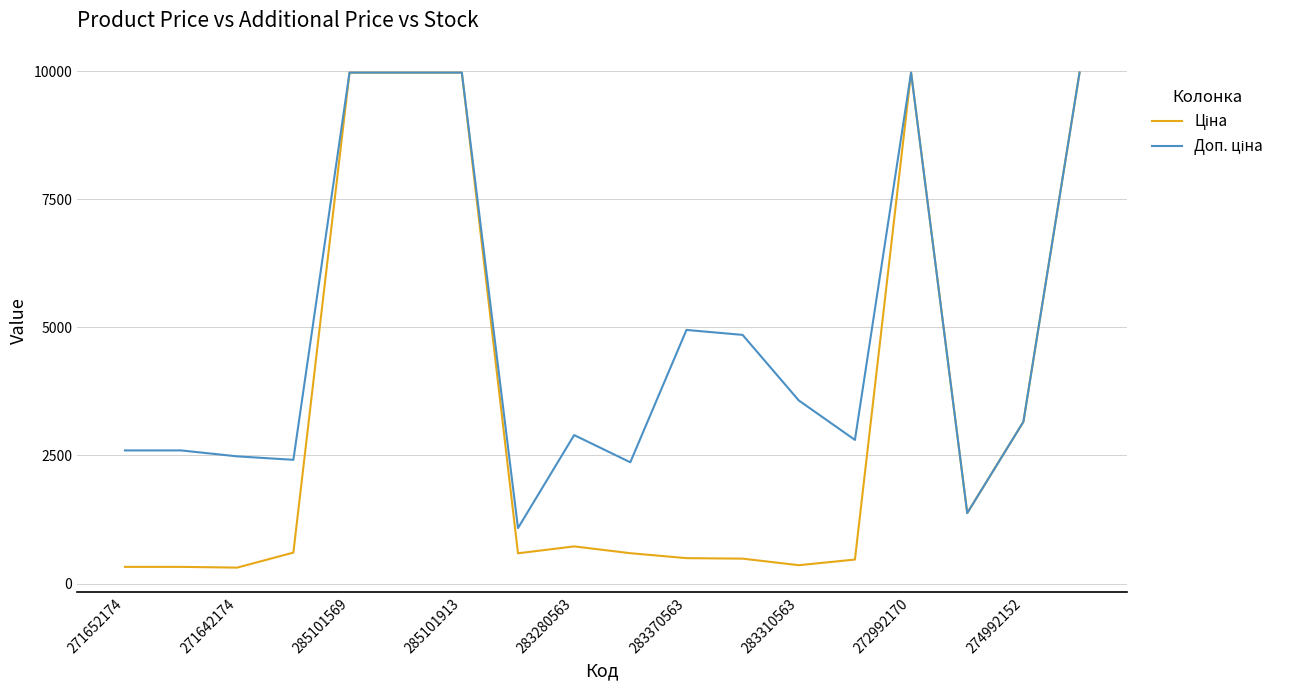

What is the minimum value shown in the chart?

310.3